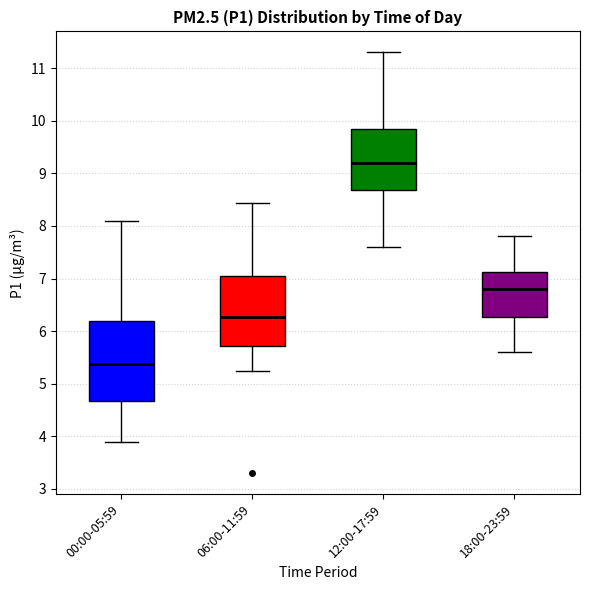

Reading left to right, transcribe this box plot: for each box, give where its median line is, the range the box spans, and where its two whiskers end, as read against the y-axis. The values are not printed on the chart, so give them approximately, as read against the axis.

00:00-05:59: median 5.4, box 4.7 to 6.2, whiskers 3.9 to 8.1
06:00-11:59: median 6.3, box 5.7 to 7.0, whiskers 5.3 to 8.4
12:00-17:59: median 9.2, box 8.7 to 9.9, whiskers 7.6 to 11.3
18:00-23:59: median 6.8, box 6.3 to 7.1, whiskers 5.6 to 7.8